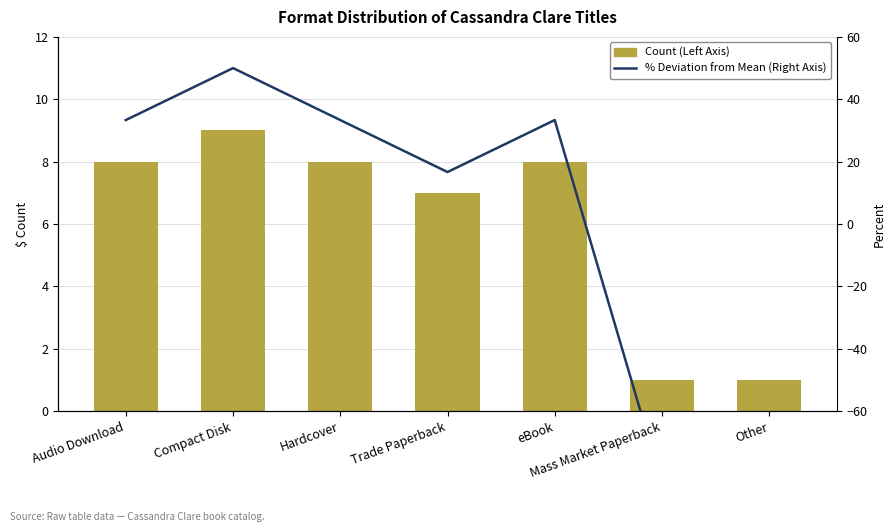

Does the chart contain any negative values?

Yes